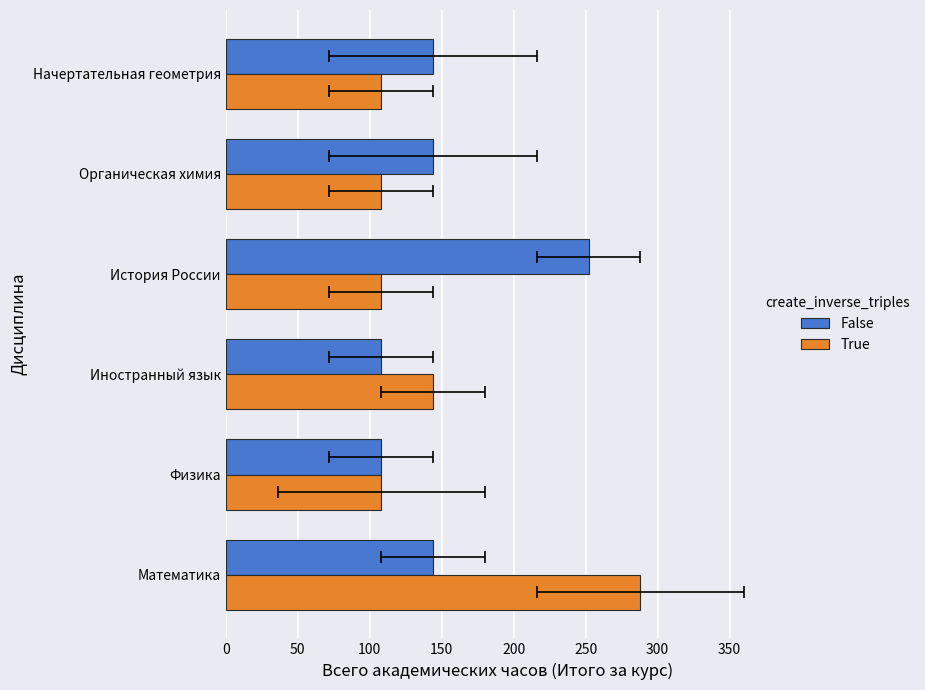

Count the number of categories in the chart.

6